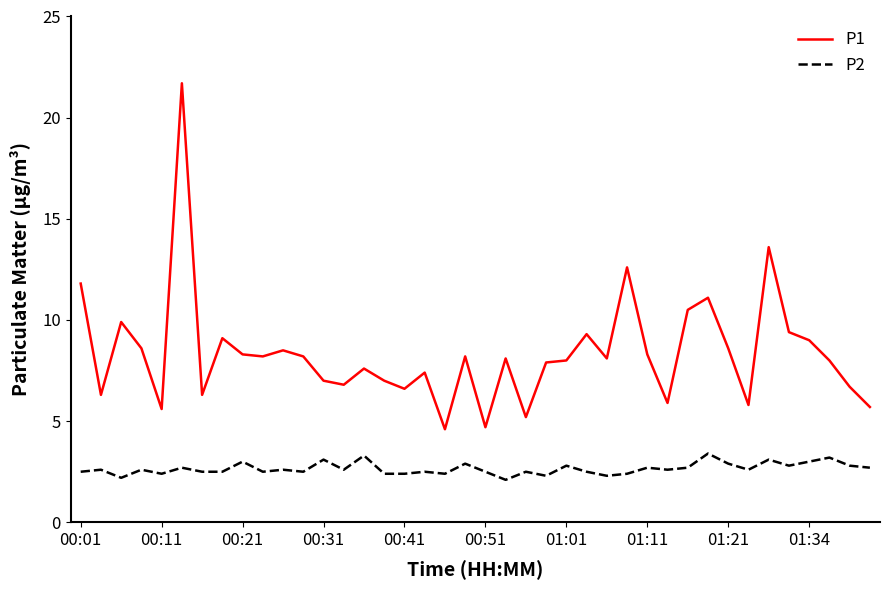

What is the greatest value displayed?

21.7